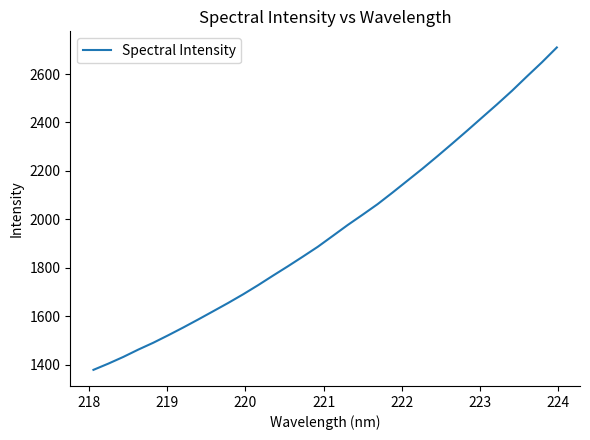

What is the smallest value displayed?

1379.4